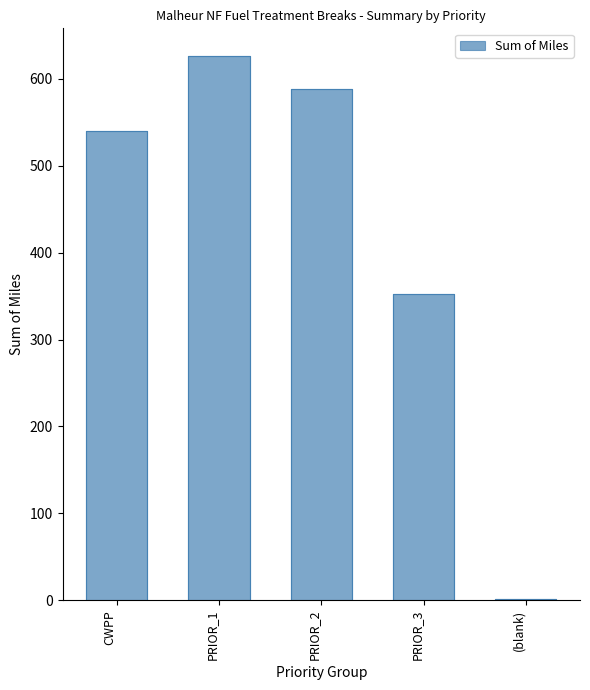

What is the ratio of the value at PRIOR_3 to the value at (blank)?

346.6